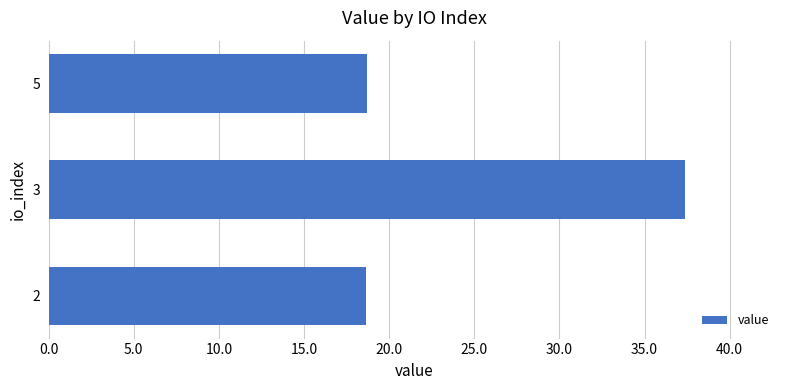

Reading bottom to top, extract all data points from this chart.

18.7	37.4	18.7